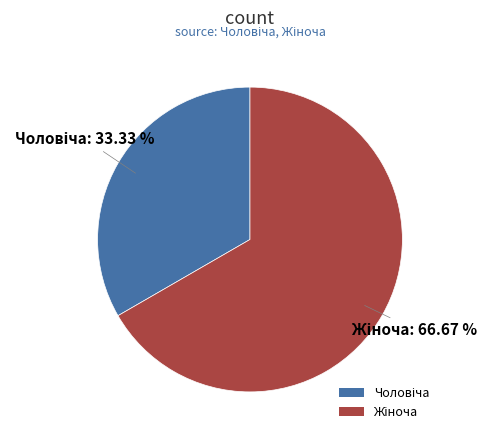

Does any single category account for the majority?

Yes